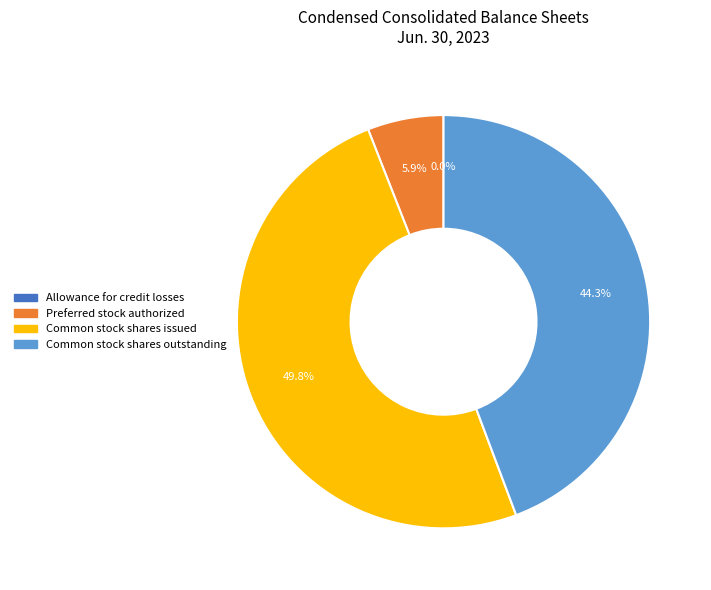

The Common stock shares issued slice represents 39% of the pie. True or false?

False